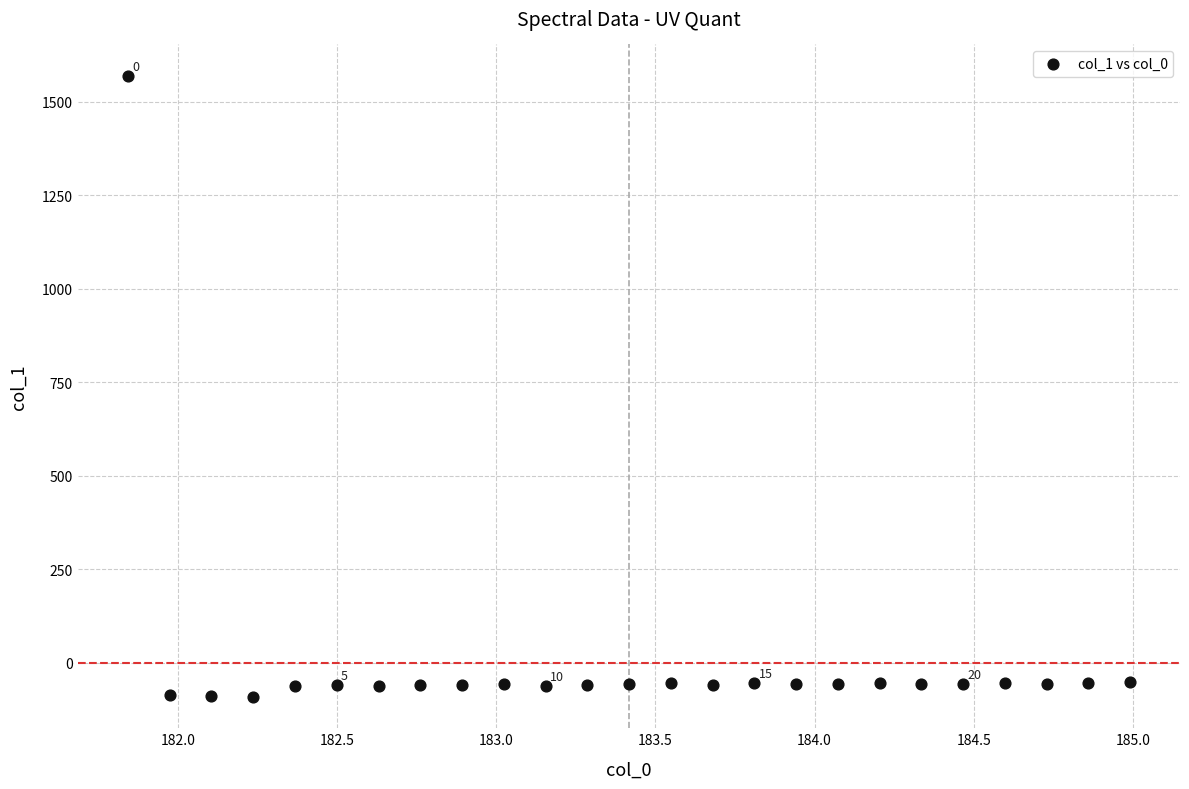

What is the range of X values (max minus min)?

3.1